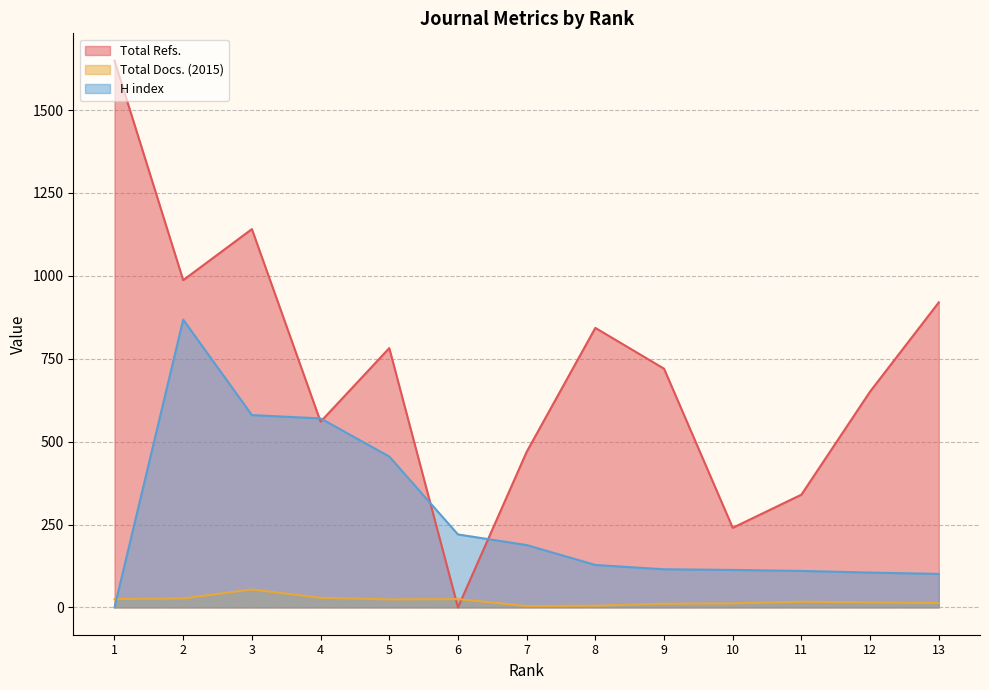

How many data points in Total Refs. are less than 720?

6